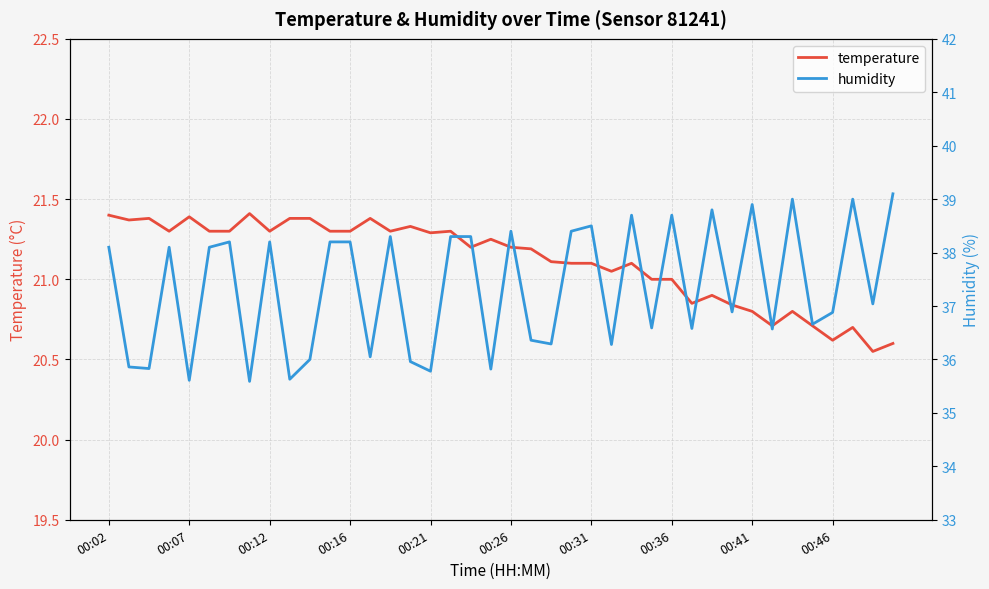

What is the highest value of the temperature series?

21.4